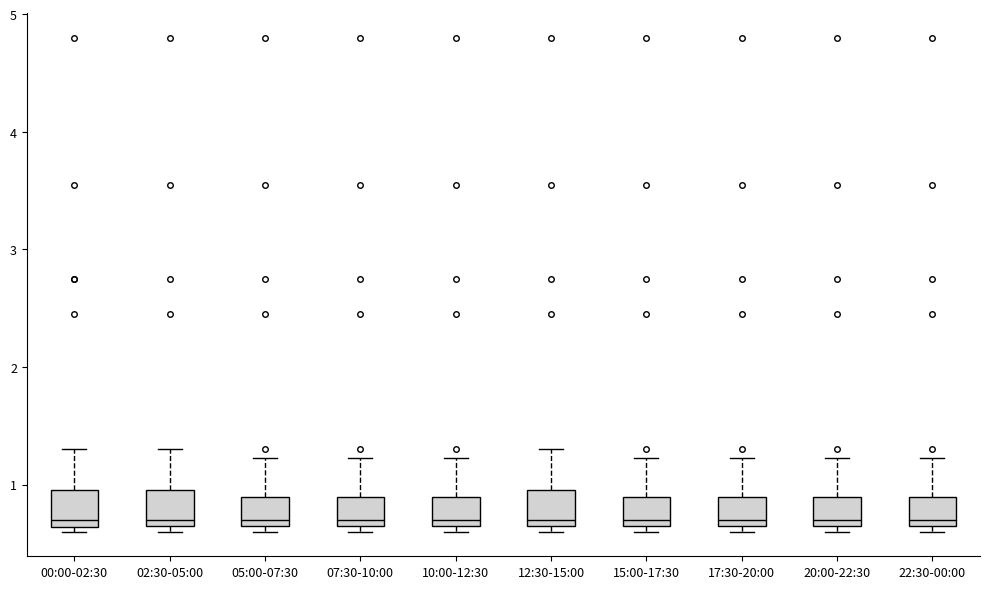

Where is the upper edge of the box for 07:30-10:00 on the y-axis? The values are not printed on the chart, so give them approximately, as read against the axis.

0.9